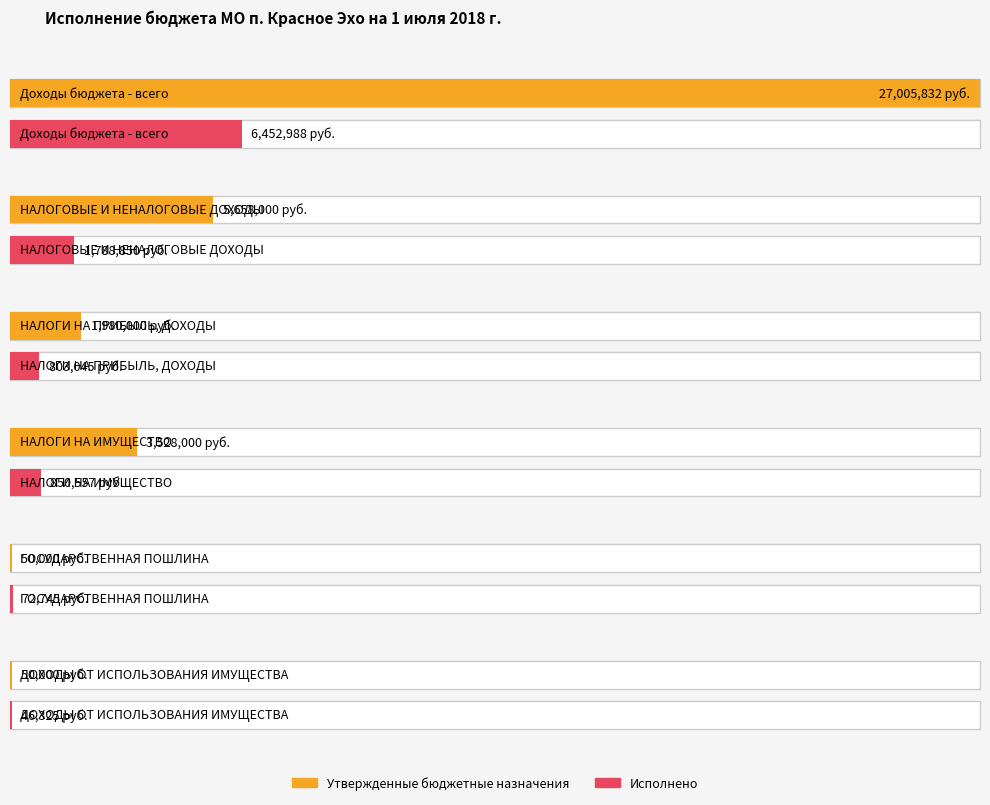

Reading right to left, extract all data points from this chart.

Утвержденные бюджетные назначения: ДОХОДЫ ОТ ИСПОЛЬЗОВАНИЯ ИМУЩЕСТВА=50000.0	ГОСУДАРСТВЕННАЯ ПОШЛИНА=50000.0	НАЛОГИ НА ИМУЩЕСТВО=3528000.0	НАЛОГИ НА ПРИБЫЛЬ, ДОХОДЫ=1980000.0	НАЛОГОВЫЕ И НЕНАЛОГОВЫЕ ДОХОДЫ=5658000.0	Доходы бюджета - всего=27005832.0
Исполнено: ДОХОДЫ ОТ ИСПОЛЬЗОВАНИЯ ИМУЩЕСТВА=46324.5	ГОСУДАРСТВЕННАЯ ПОШЛИНА=72745.0	НАЛОГИ НА ИМУЩЕСТВО=850557.5	НАЛОГИ НА ПРИБЫЛЬ, ДОХОДЫ=803045.0	НАЛОГОВЫЕ И НЕНАЛОГОВЫЕ ДОХОДЫ=1788849.9	Доходы бюджета - всего=6452987.8